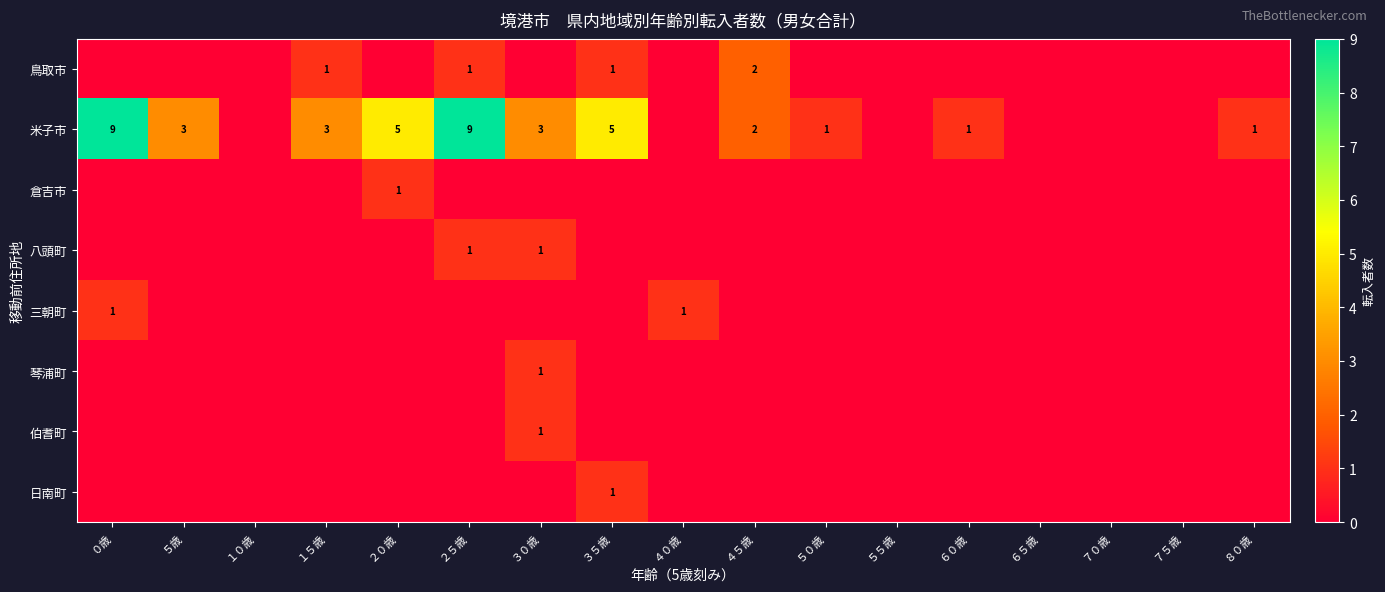

What is the sum of the 米子市 values at ５０歳 and ２０歳?

6